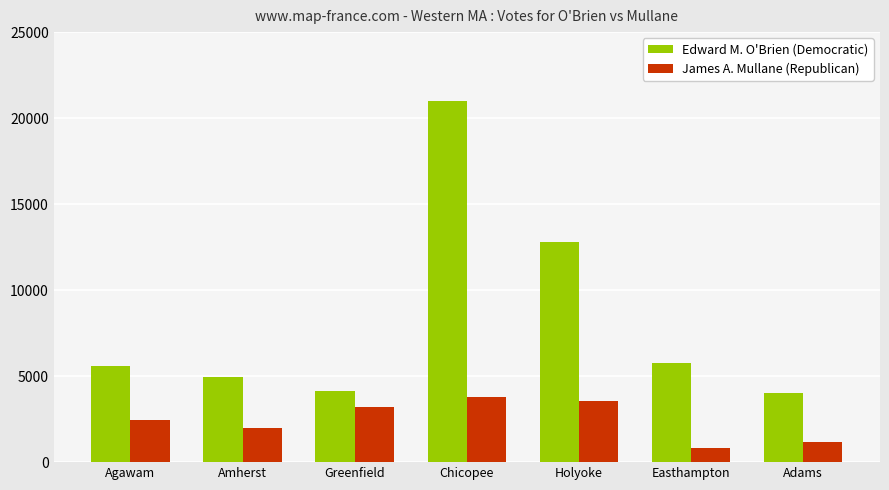

Is the value of Edward M. O'Brien (Democratic) at Chicopee greater than the value of James A. Mullane (Republican) at Chicopee?

Yes